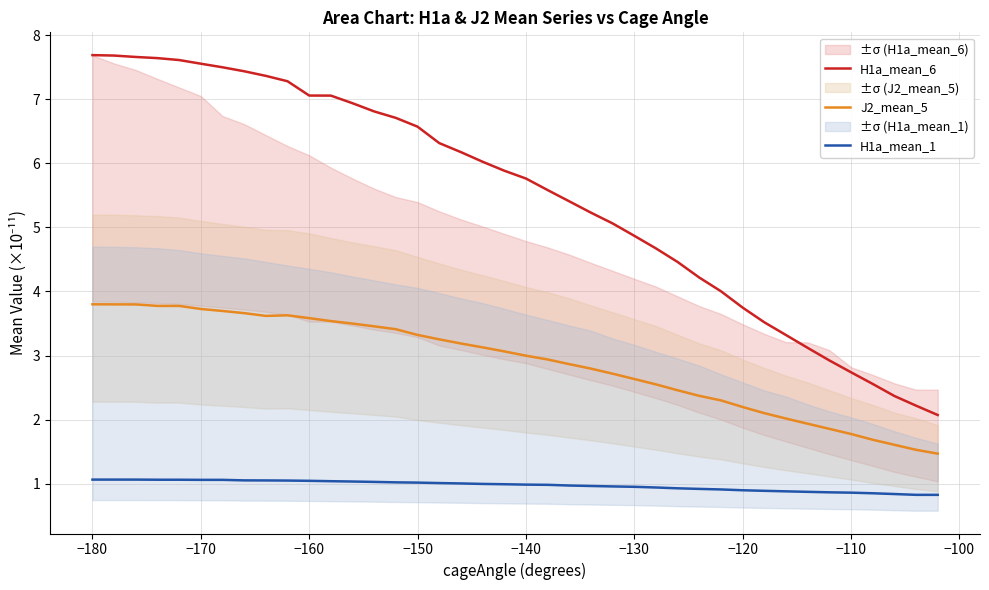

Which series has the largest total across all categories?

H1a_mean_6